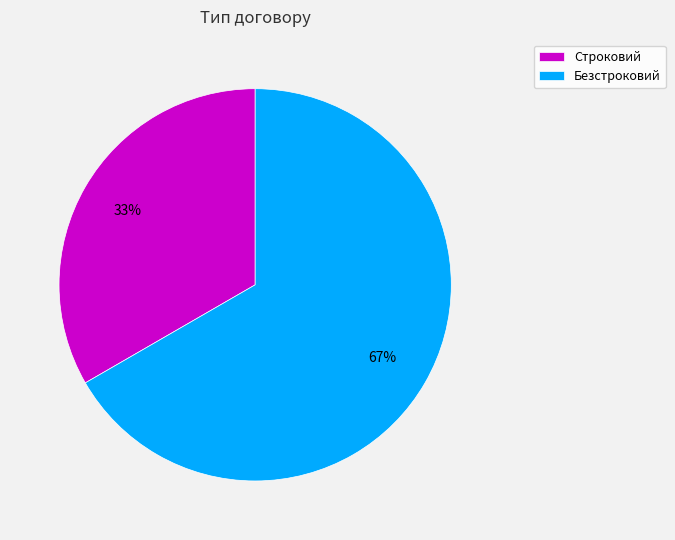

Is the sum of Безстроковий and Строковий greater than half?

Yes